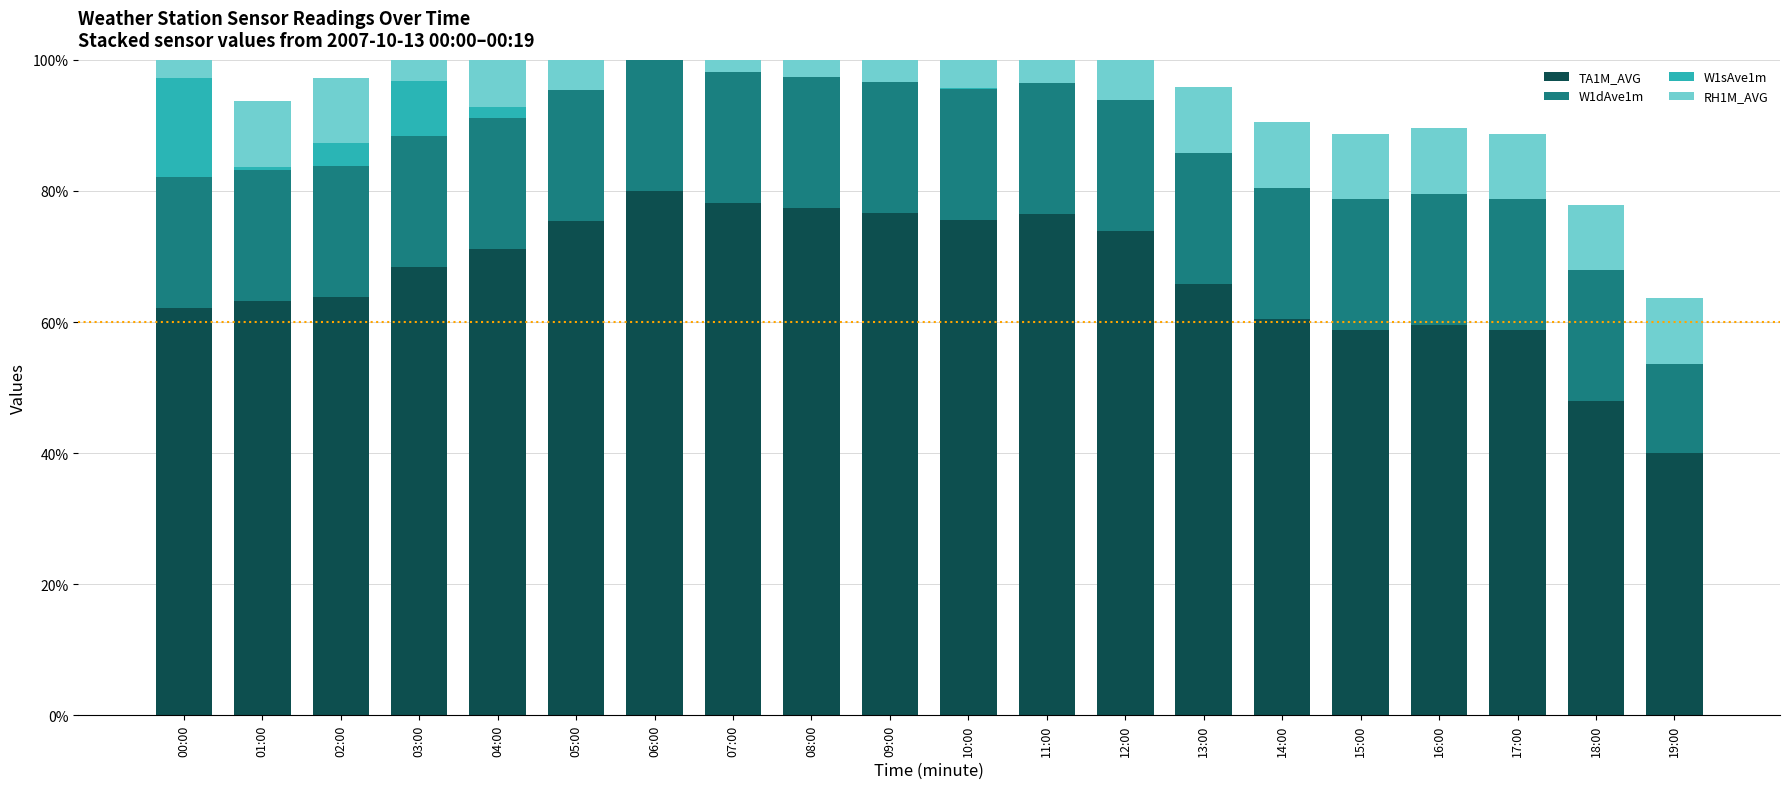

At which category is the sum across all series the highest?

06:00